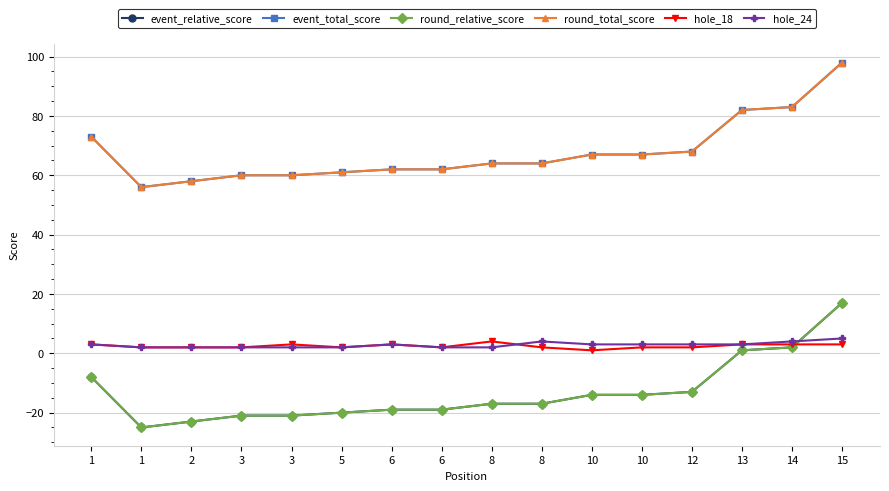

What is the sum of all event_total_score values?

1085